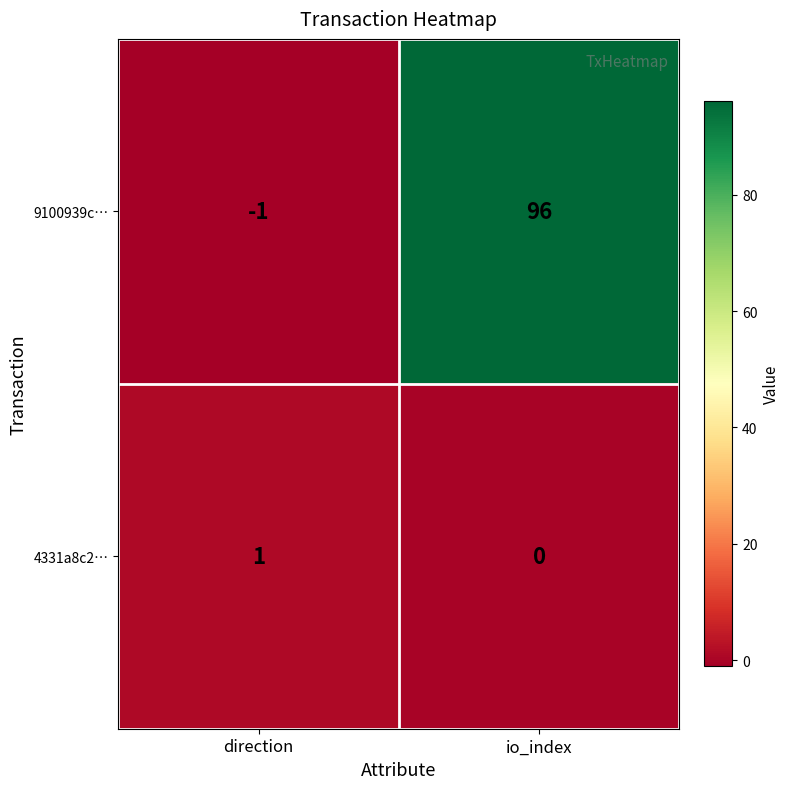

What is the difference between the maximum and minimum values in the 9100939c… series?

97